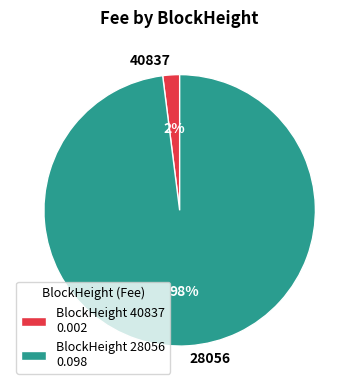

Between 28056 and 40837, which is larger?

28056